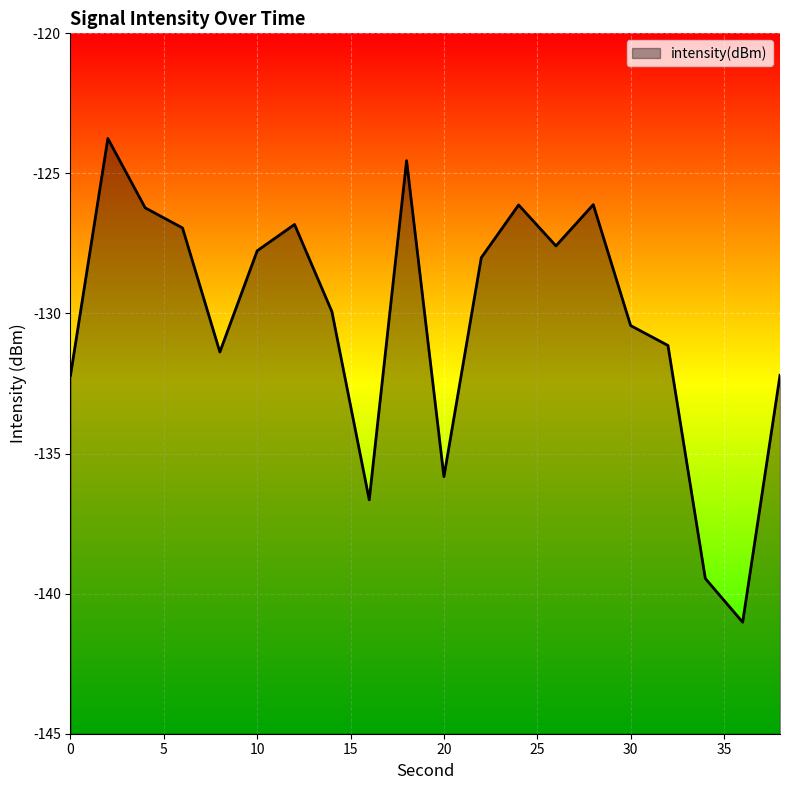

What is the value of the 8th point from the left?

-129.9